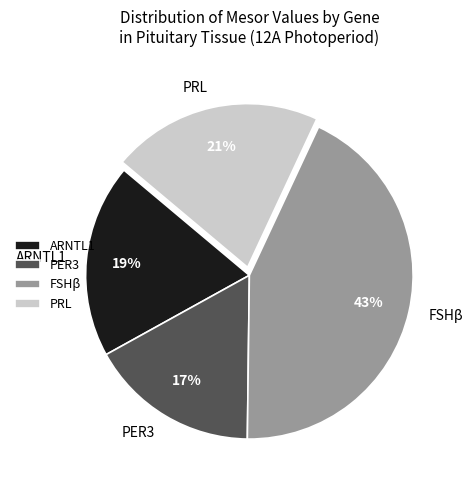

What percentage is the PRL slice, to the nearest percent?

21%